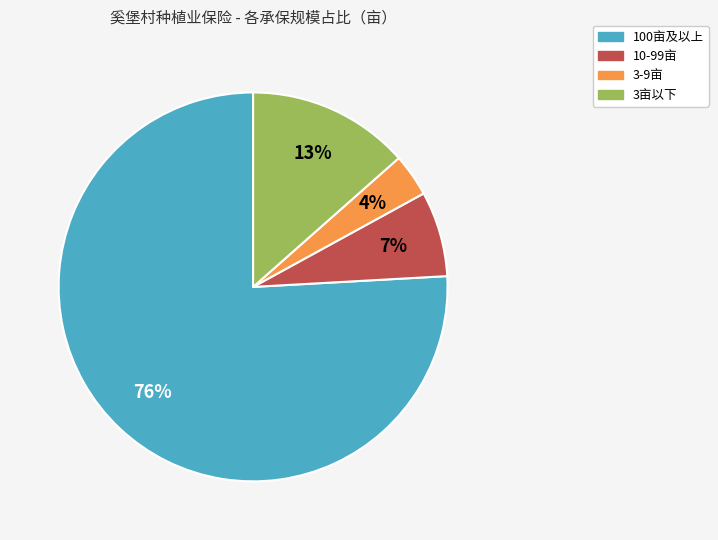

Between 100亩及以上 and 10-99亩, which is larger?

100亩及以上